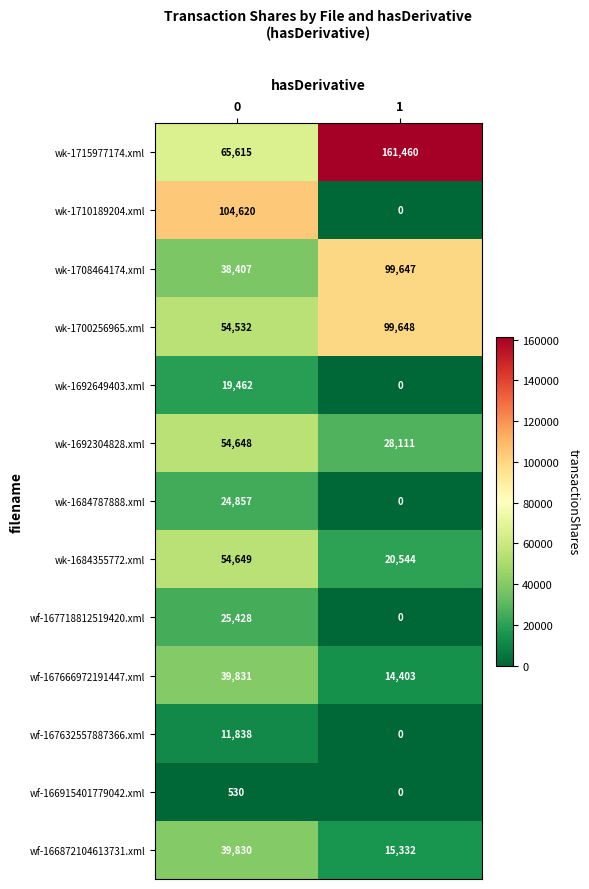

Is it true that wf-166915401779042.xml equals 331 at 1?

False